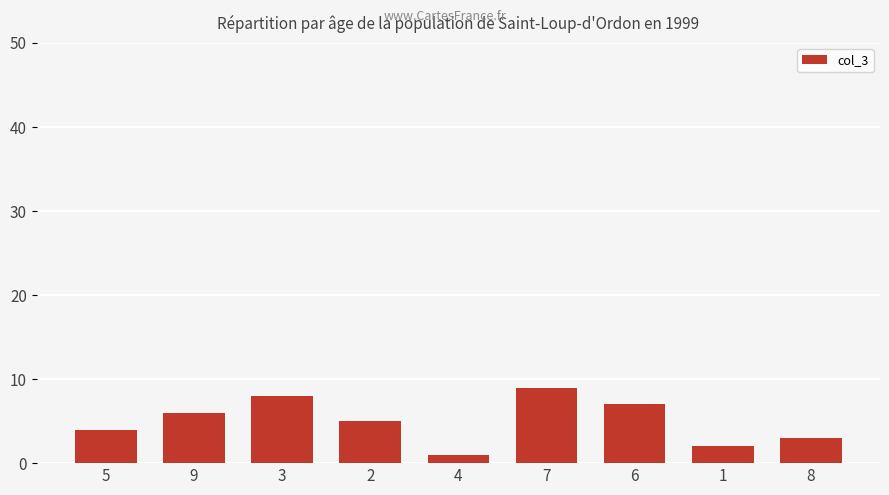

What is the change in value from 4 to 6?

+6